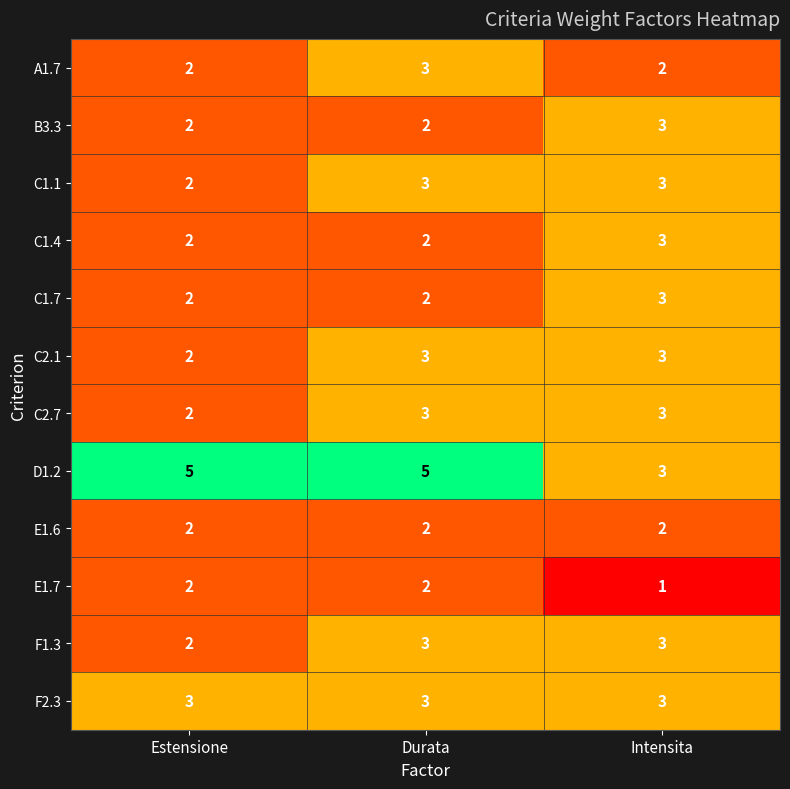

What is the minimum value shown in the chart?

1